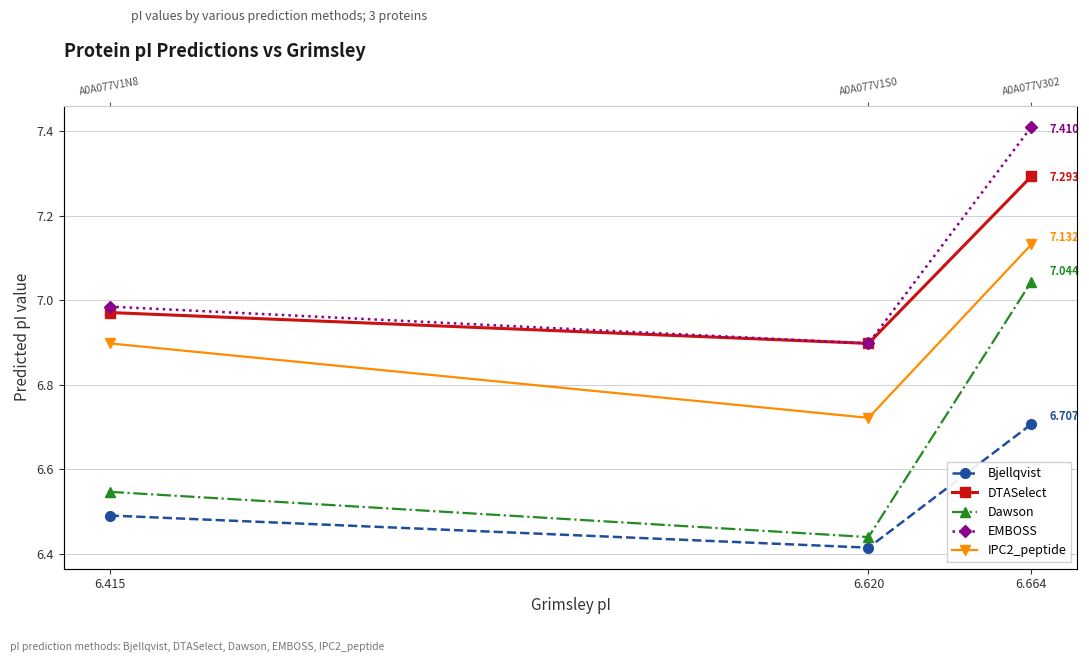

What is the value of the DTASelect point at the 3rd from the left?

7.3